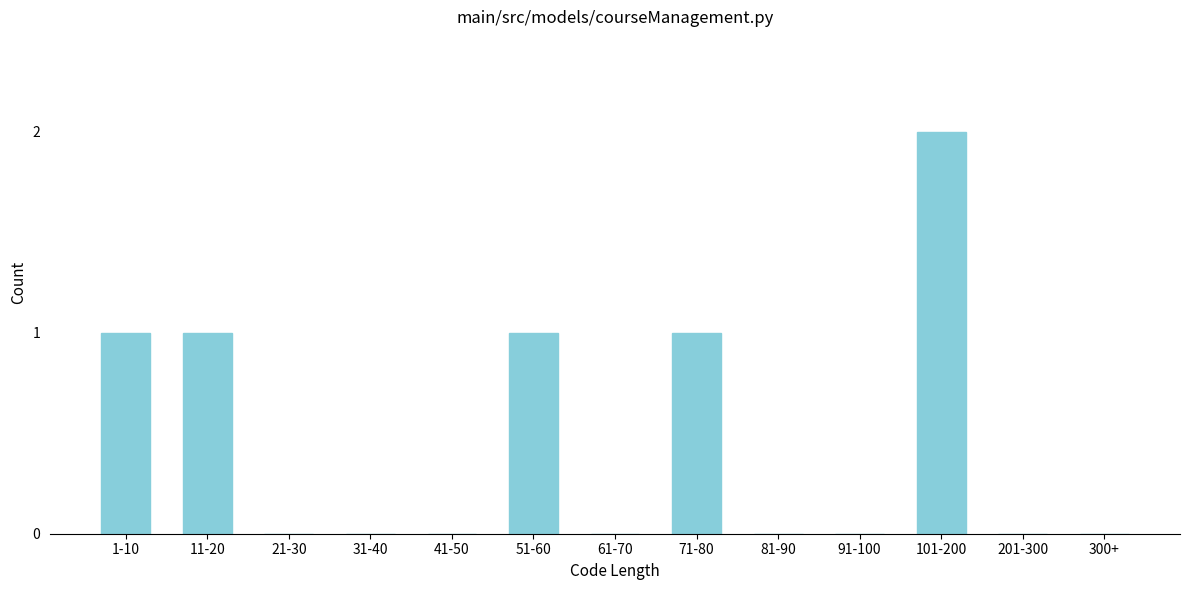

Reading left to right, extract all data points from this chart.

1-10=1	11-20=1	21-30=0	31-40=0	41-50=0	51-60=1	61-70=0	71-80=1	81-90=0	91-100=0	101-200=2	201-300=0	300+=0